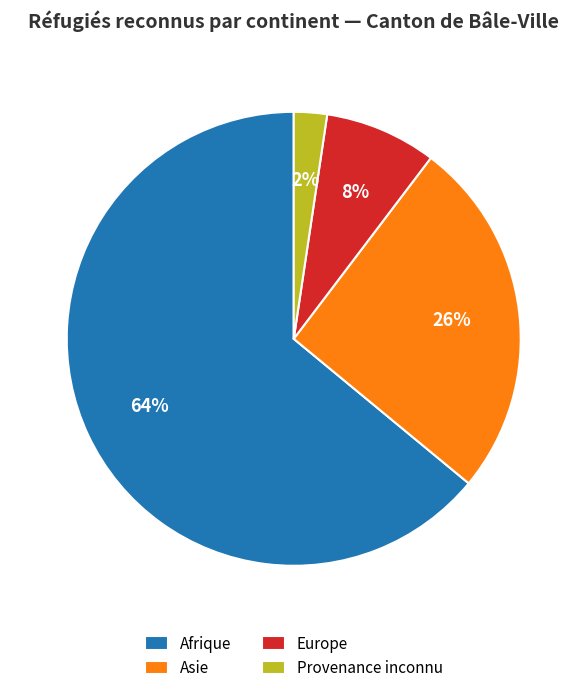

Which slice represents more than half of the pie?

Afrique